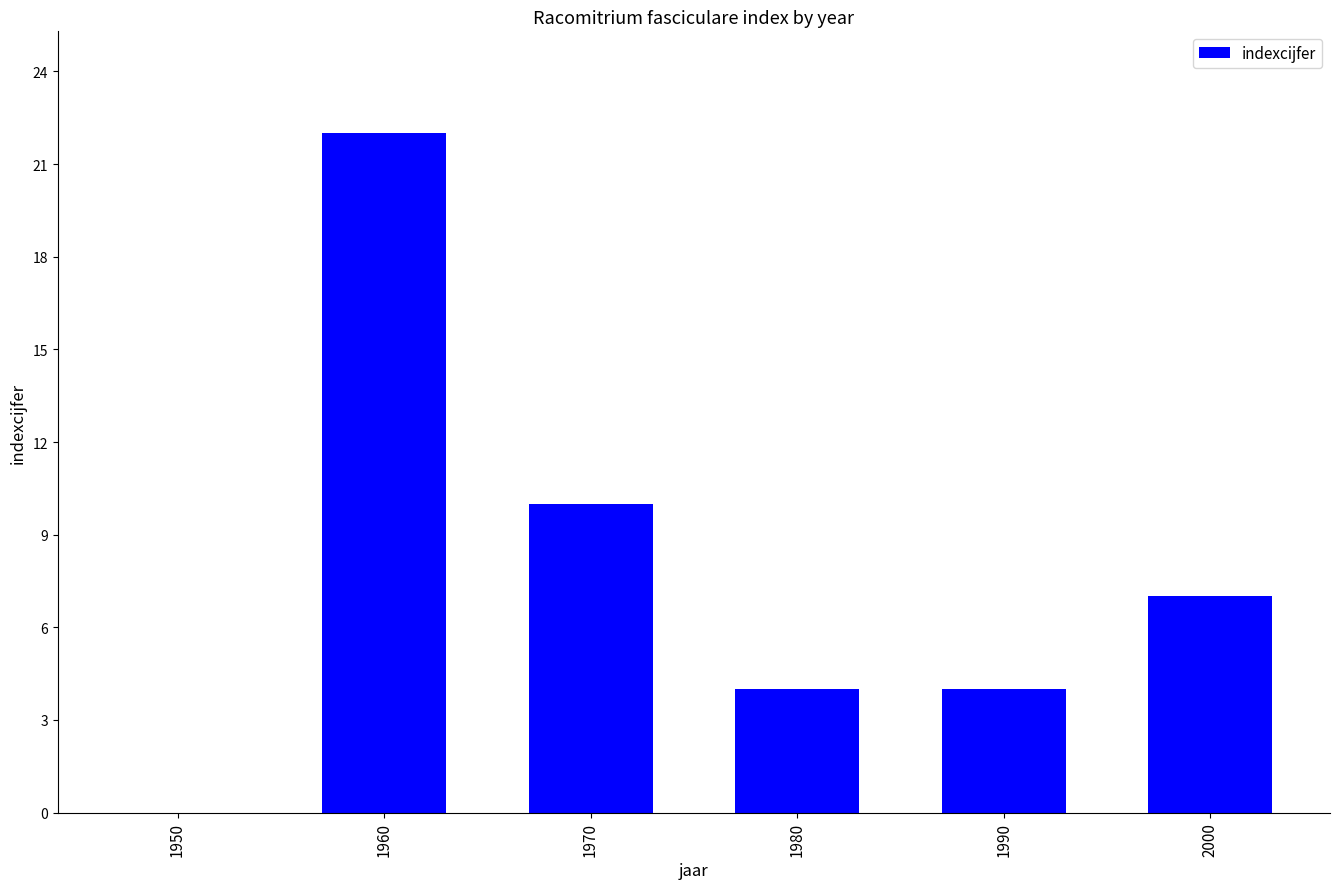

Which label corresponds to the largest value in the chart?

1960